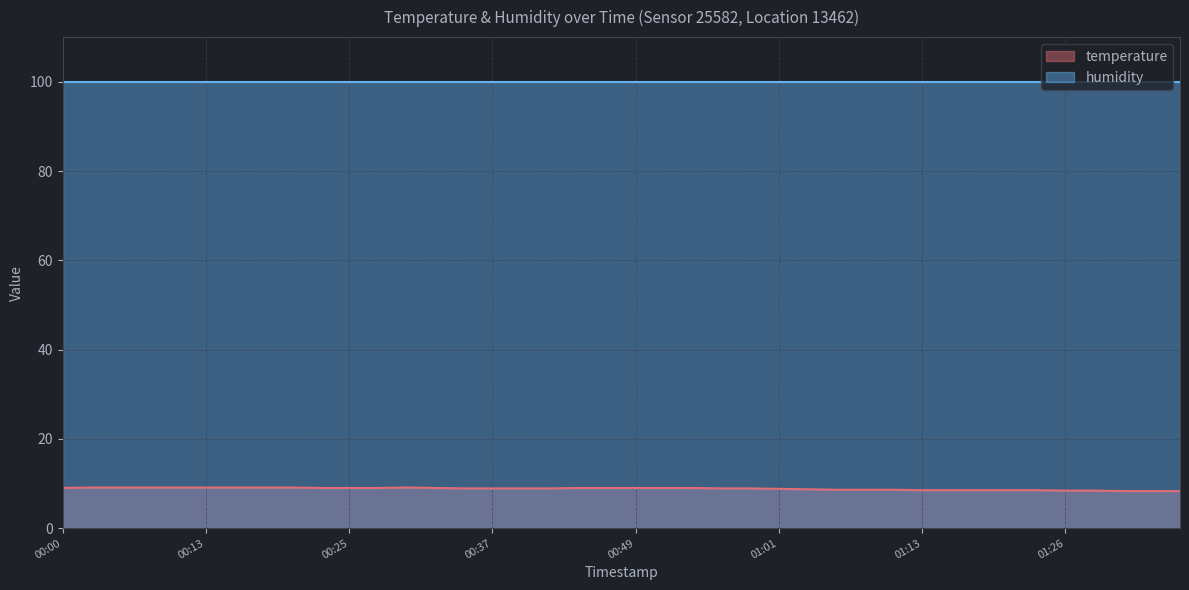

The value at 00:27 is 9.0. True or false?

True